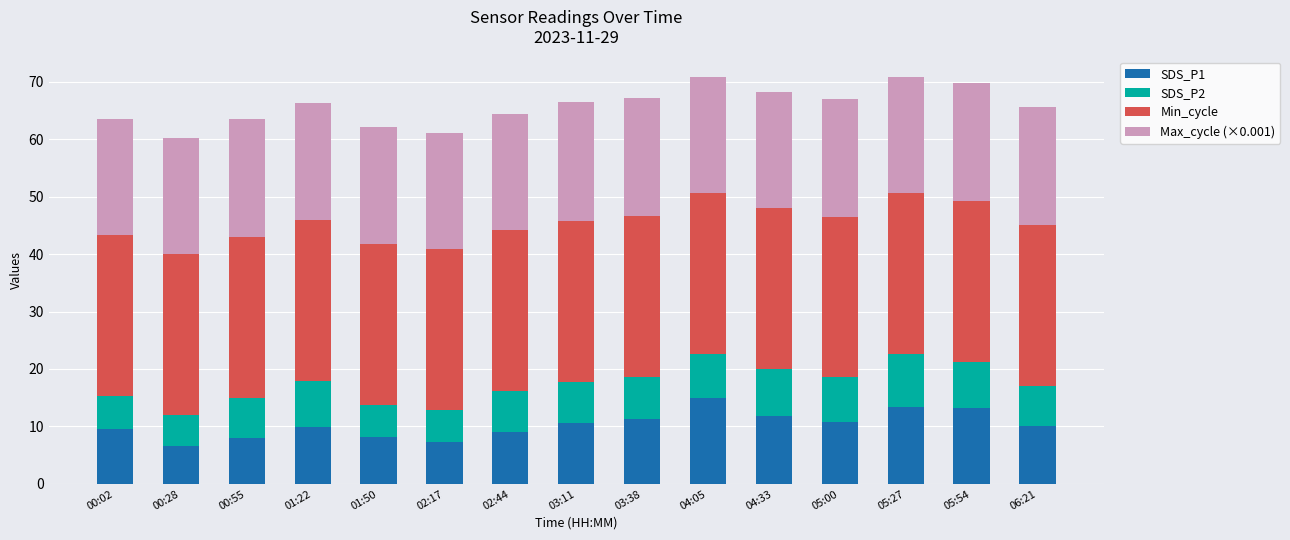

How many series are shown in this chart?

4